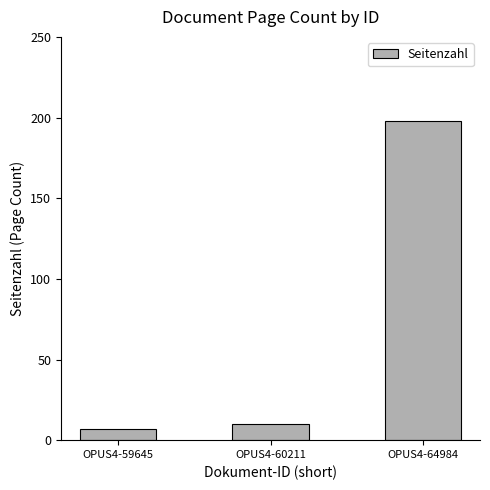

What is the change in value from OPUS4-59645 to OPUS4-60211?

+3